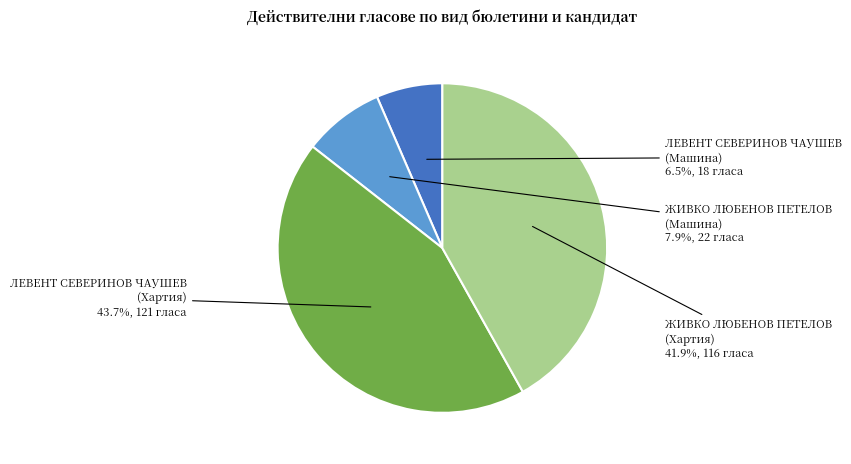

Is it true that ЛЕВЕНТ СЕВЕРИНОВ ЧАУШЕВ (Машина) is 42% of the pie?

False